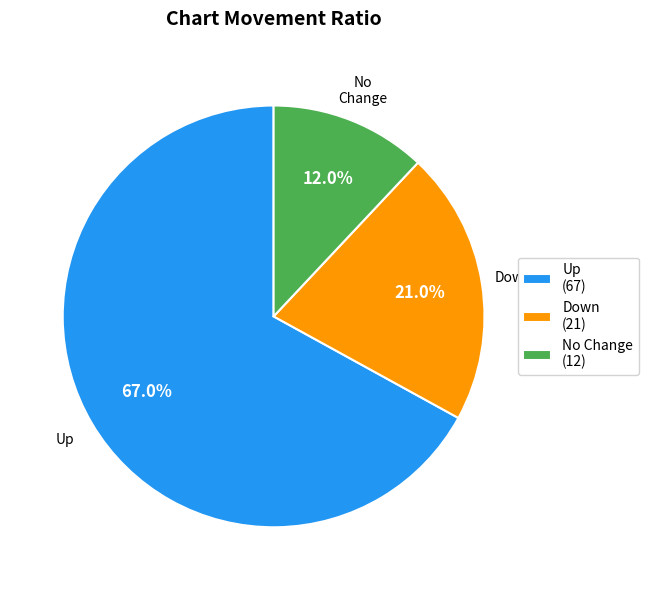

Which slice is the largest?

Up